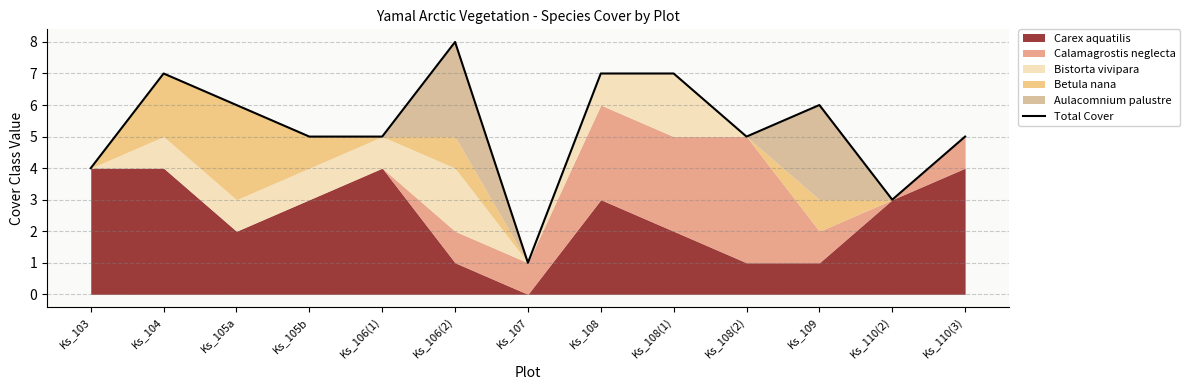

Where is the data nearest to the value 4?

Ks_103